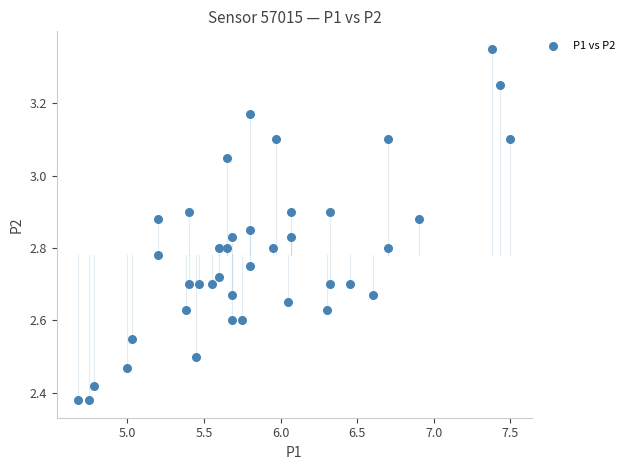

What is the range of Y values (max minus min)?

1.0